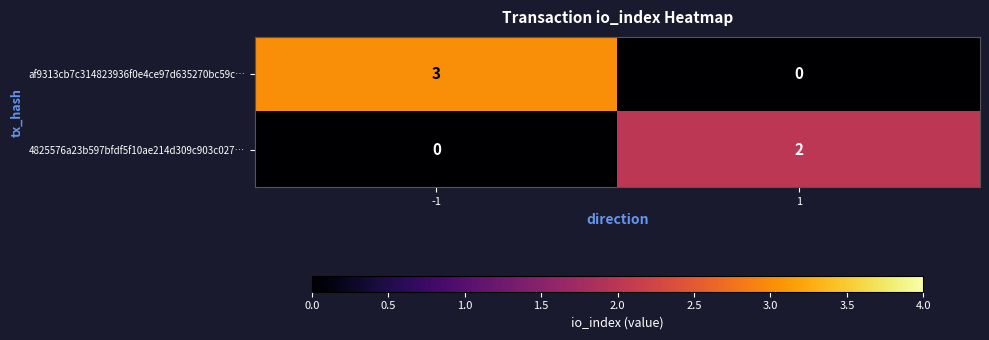

What is the highest value of the af9313cb7c314823936f0e4ce97d635270bc59c… series?

3